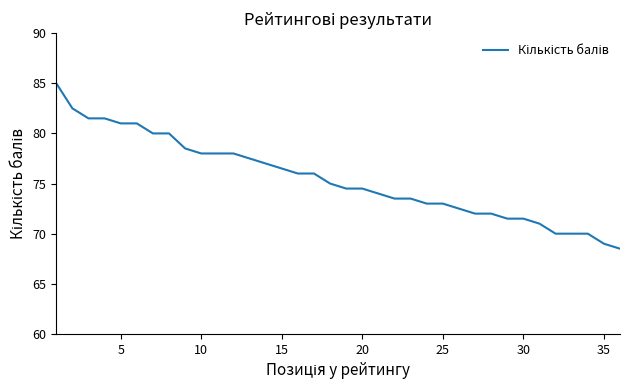

Reading left to right, what are all the values shown in this chart?

85.0	82.5	81.5	81.5	81.0	81.0	80.0	80.0	78.5	78.0	78.0	78.0	77.5	77.0	76.5	76.0	76.0	75.0	74.5	74.5	74.0	73.5	73.5	73.0	73.0	72.5	72.0	72.0	71.5	71.5	71.0	70.0	70.0	70.0	69.0	68.5